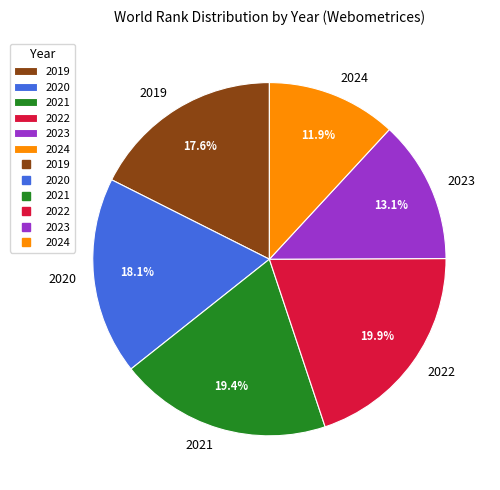

What percentage is the 2023 slice, to the nearest percent?

13%